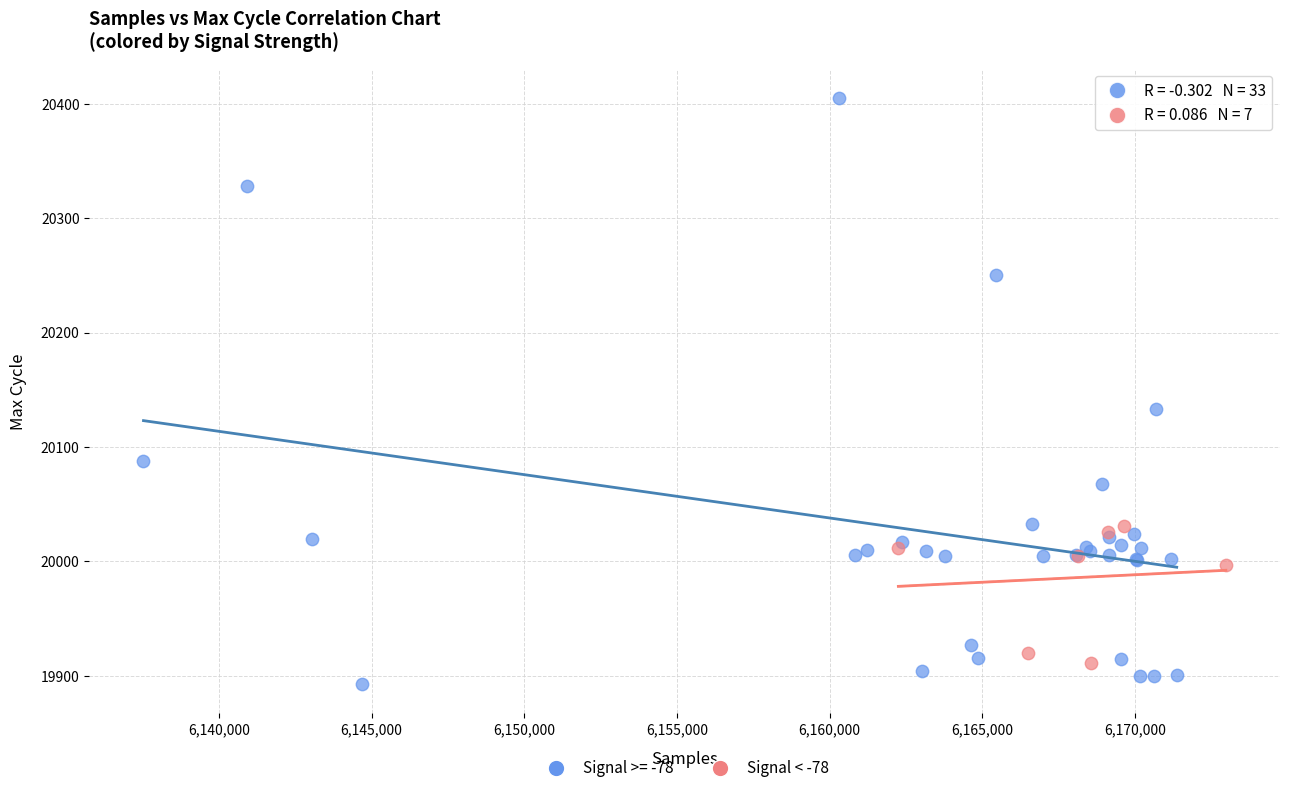

Which series has the widest spread of Y values?

Signal >= -78